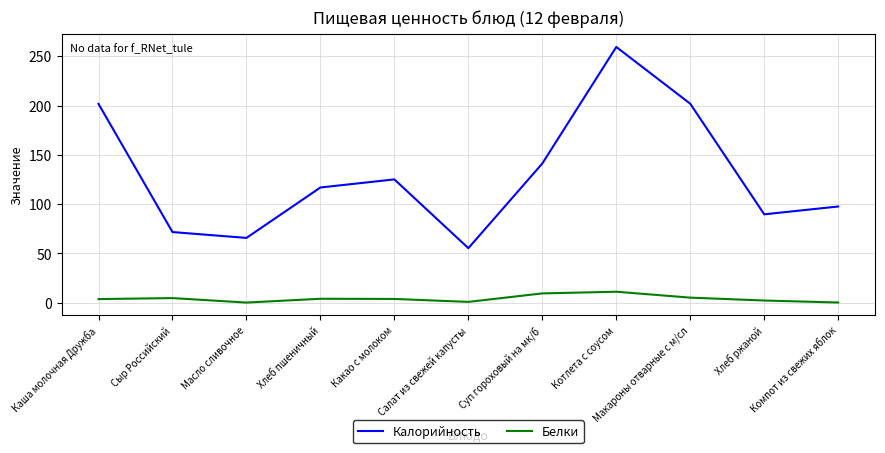

List the series in order of their peak value, lowest first.

Белки, Калорийность